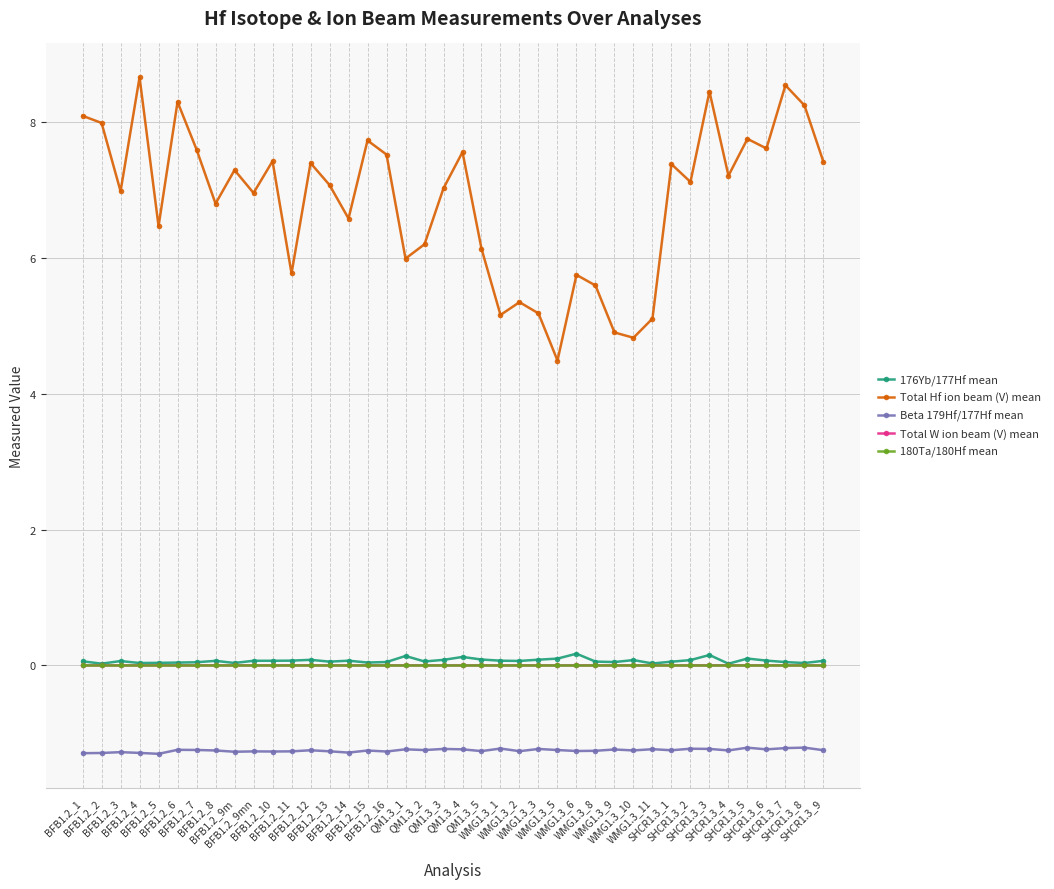

What is the total value across all series at SHCR1.3_3?

7.4